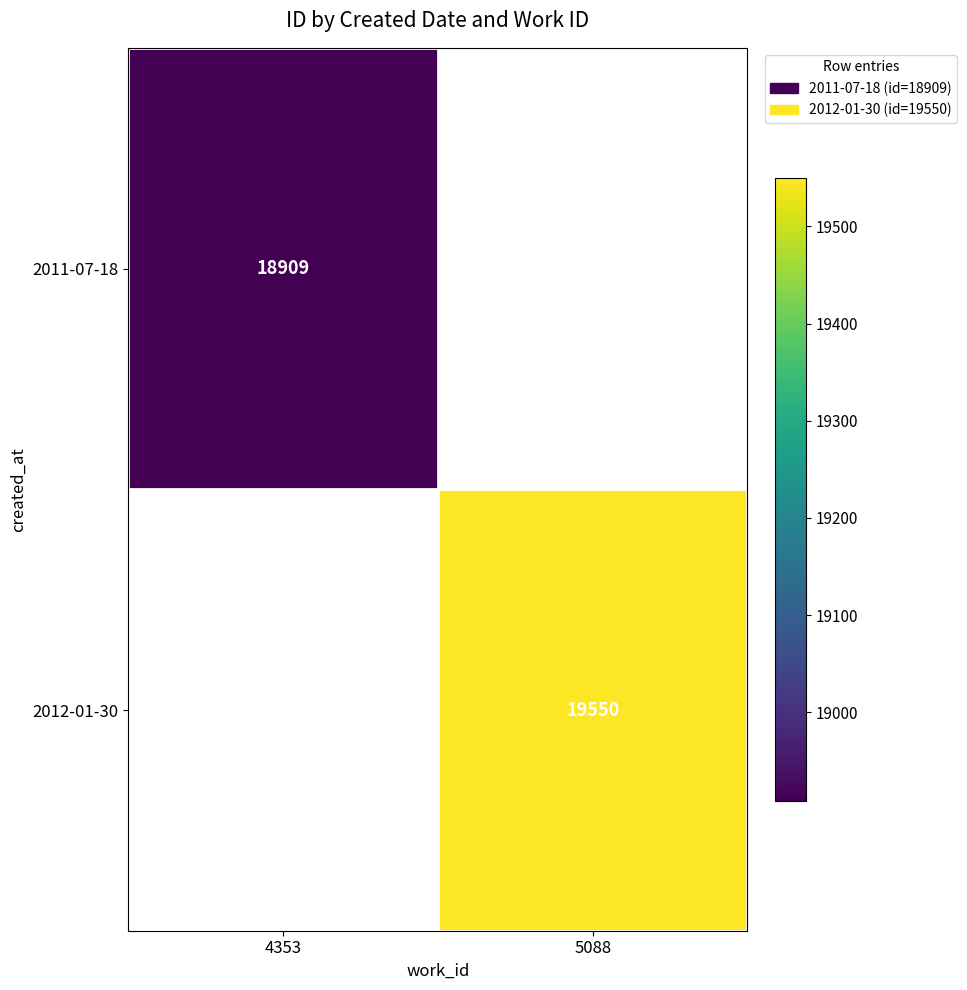

Is the value of 2011-07-18 at 4353 greater than the value of 2012-01-30 at 5088?

No